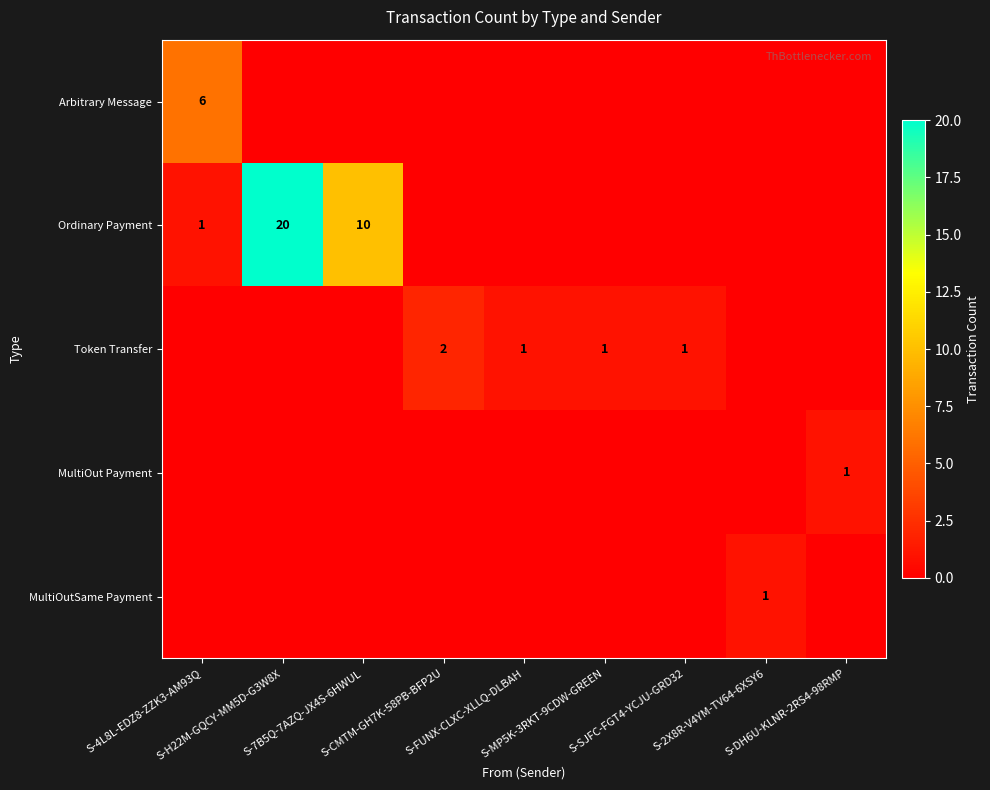

How many MultiOut Payment values are between 0 and 1?

9